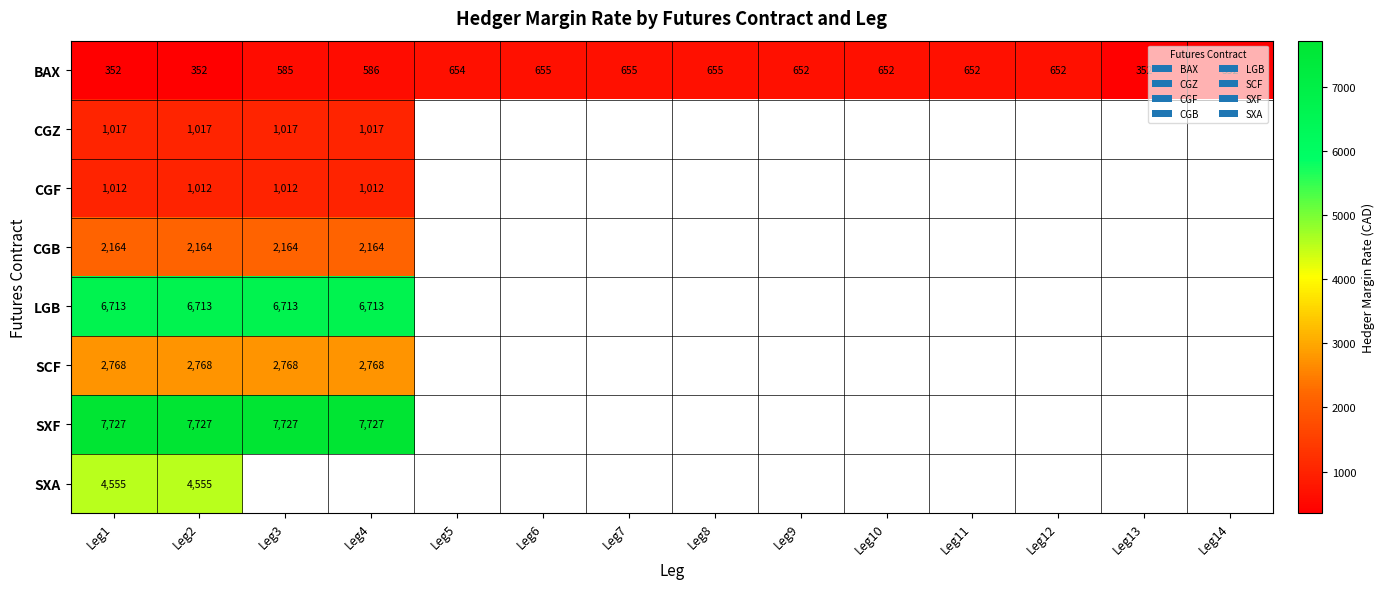

Where is BAX nearest to the value 503?

Leg3